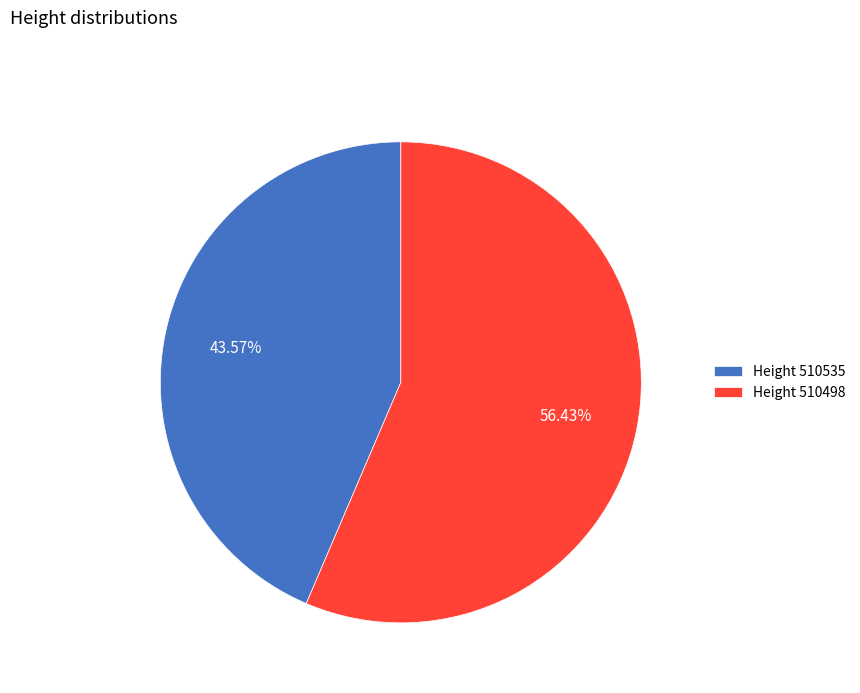

Count the number of slices in the pie.

2